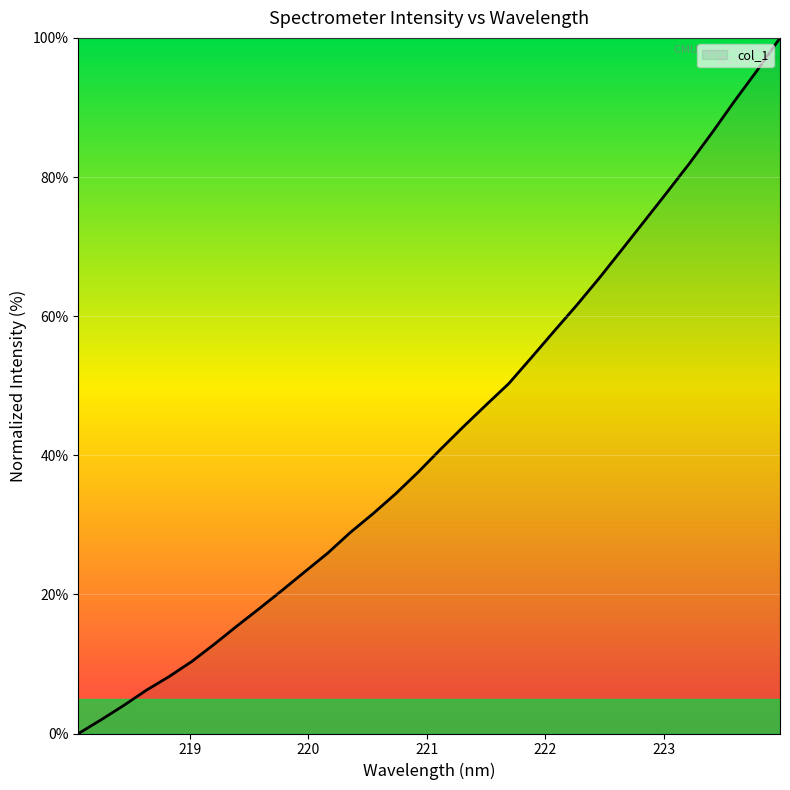

What is the difference between the maximum and minimum values?

100.0